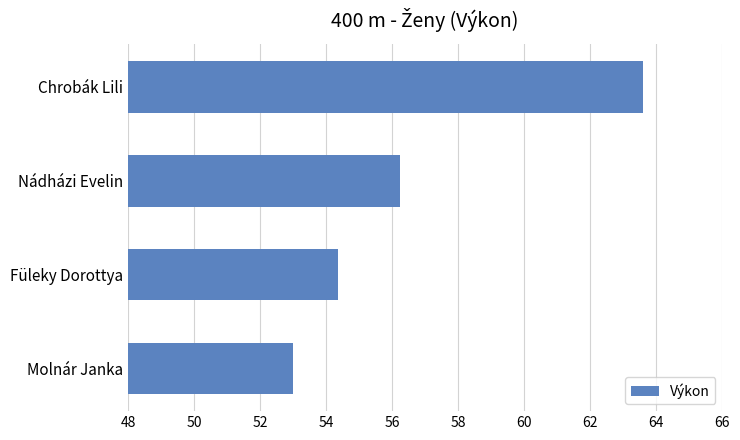

Where is the data nearest to the value 58?

Nádházi Evelin